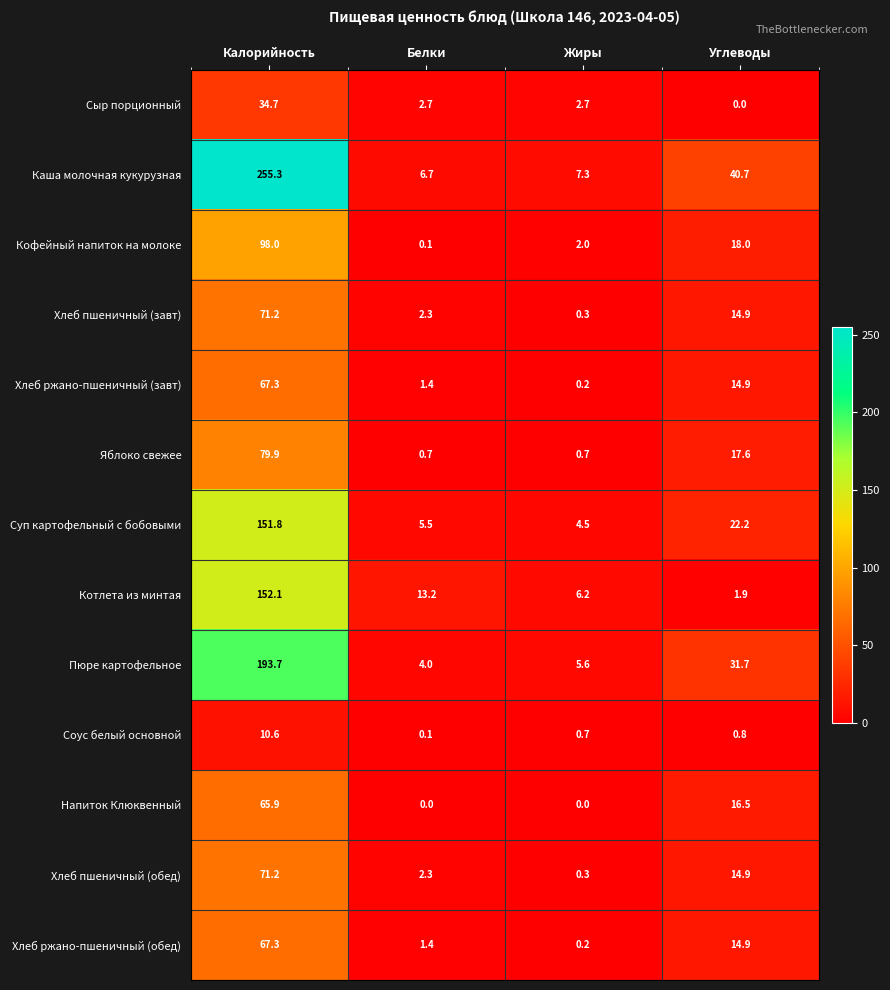

At which label does Хлеб пшеничный (обед) reach its minimum?

Жиры